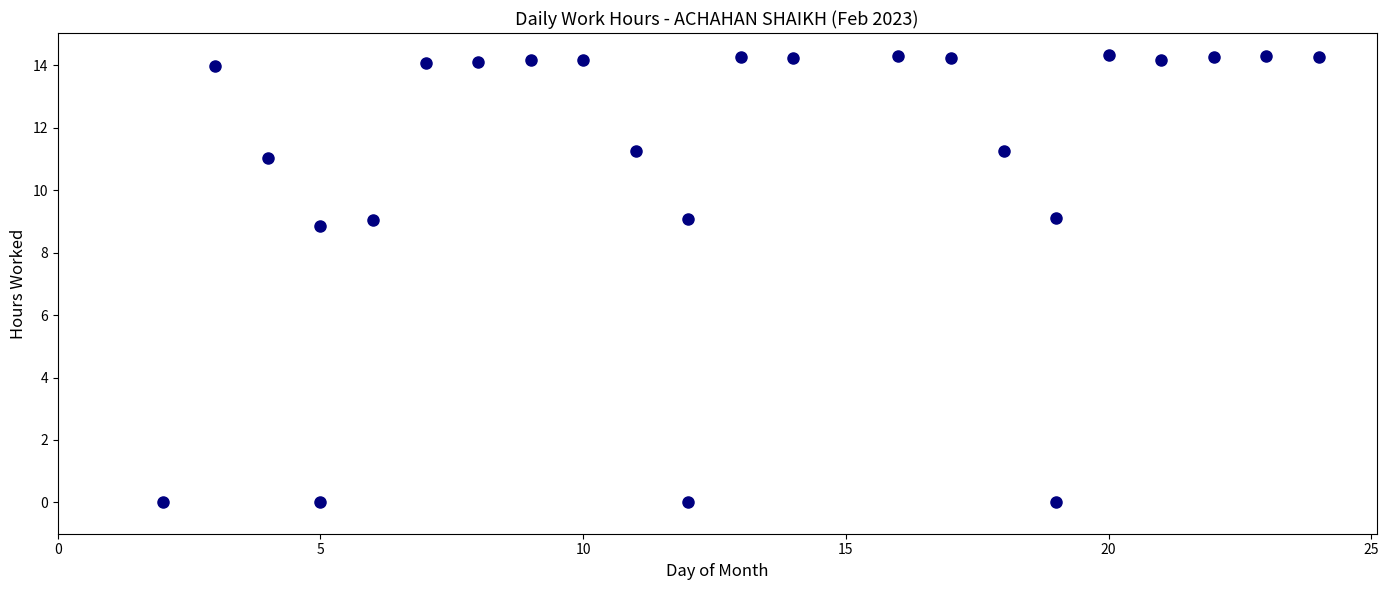

What is the range of Y values (max minus min)?

14.3